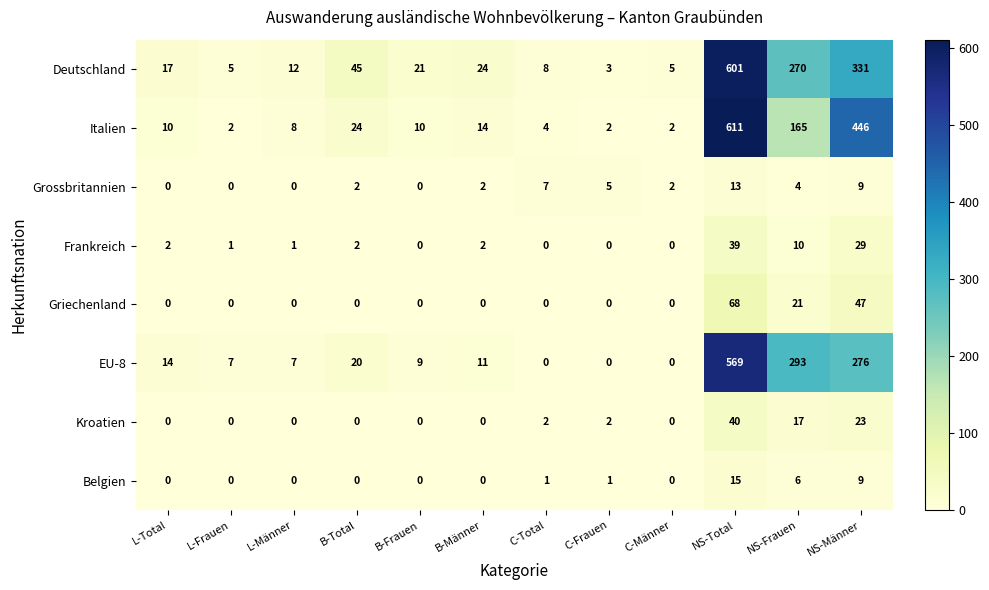

What is the sum of all Griechenland values?

136